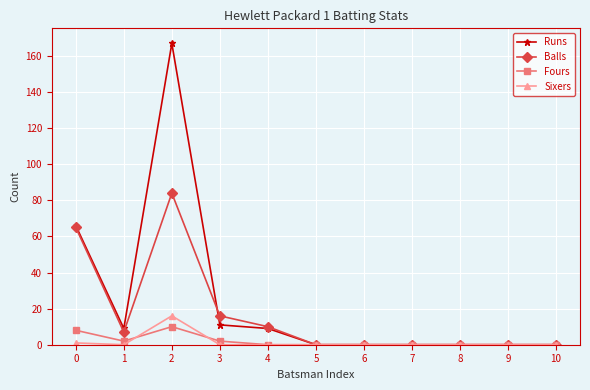

At which category is the sum across all series the highest?

2